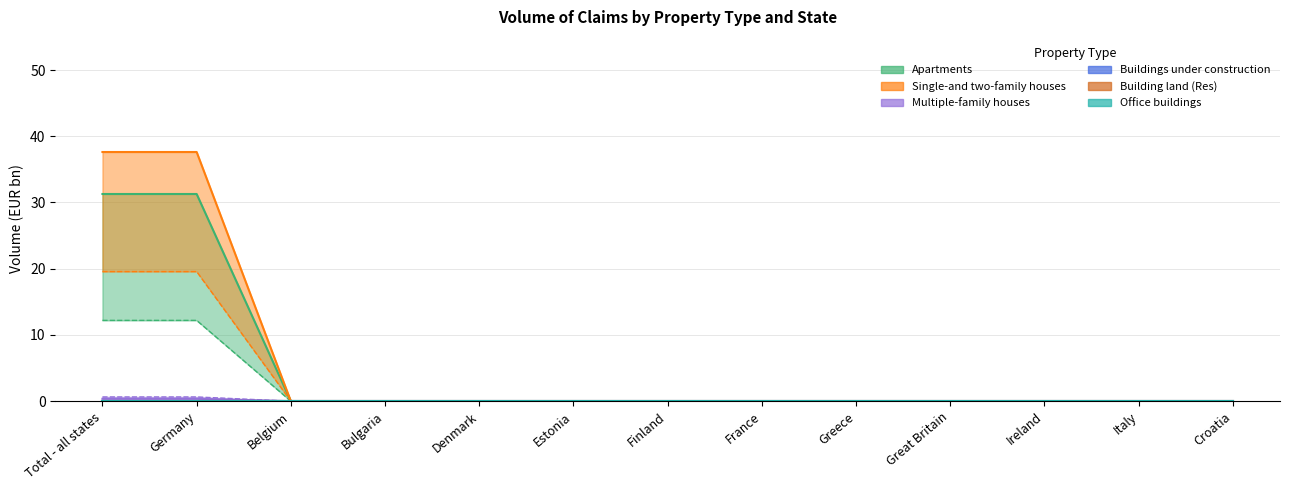

How many values in the Single-and two-family houses series exceed 0?

2